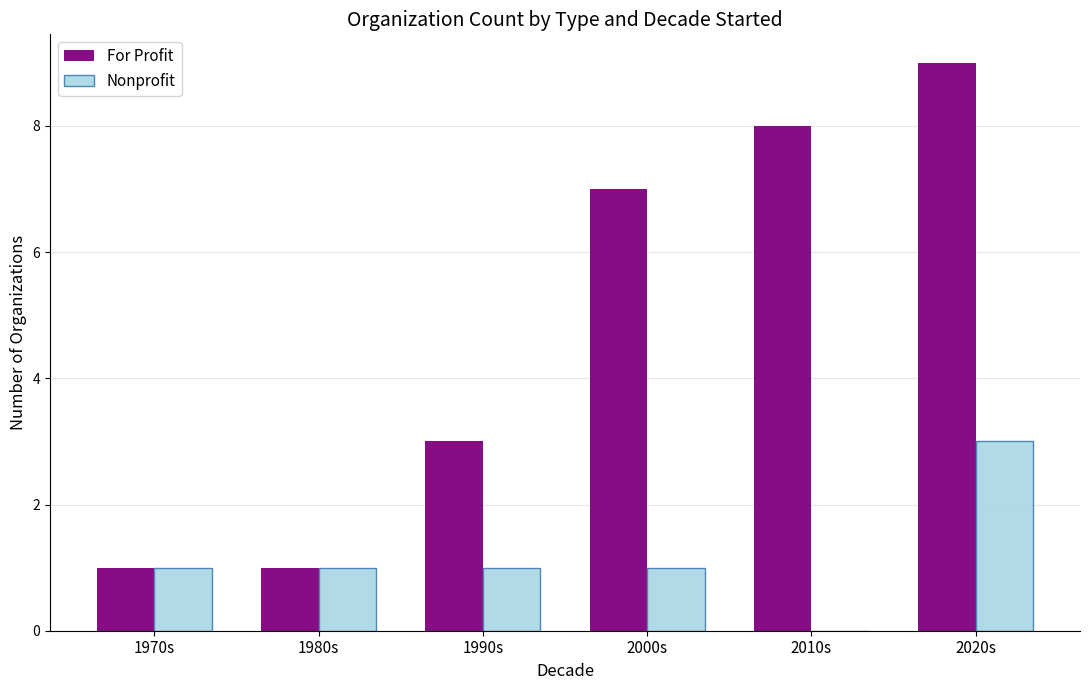

Is it true that For Profit equals 15 at 2020s?

False